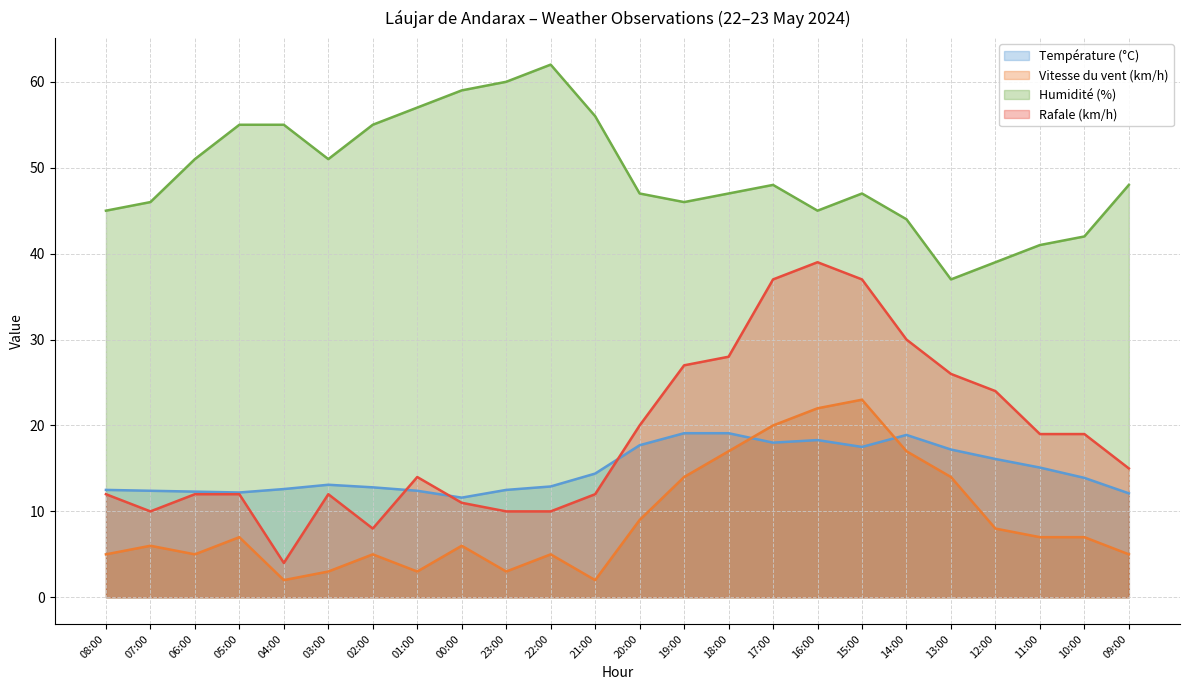

Reading left to right, list all the values displayed in this chart.

Température (°C): 12.5	12.4	12.3	12.2	12.6	13.1	12.8	12.4	11.6	12.5	12.9	14.4	17.7	19.1	19.1	18.0	18.3	17.5	18.9	17.2	16.1	15.1	13.9	12.1
Vitesse du vent (km/h): 5.0	6.0	5.0	7.0	2.0	3.0	5.0	3.0	6.0	3.0	5.0	2.0	9.0	14.0	17.0	20.0	22.0	23.0	17.0	14.0	8.0	7.0	7.0	5.0
Humidité (%): 45.0	46.0	51.0	55.0	55.0	51.0	55.0	57.0	59.0	60.0	62.0	56.0	47.0	46.0	47.0	48.0	45.0	47.0	44.0	37.0	39.0	41.0	42.0	48.0
Rafale (km/h): 12.0	10.0	12.0	12.0	4.0	12.0	8.0	14.0	11.0	10.0	10.0	12.0	20.0	27.0	28.0	37.0	39.0	37.0	30.0	26.0	24.0	19.0	19.0	15.0